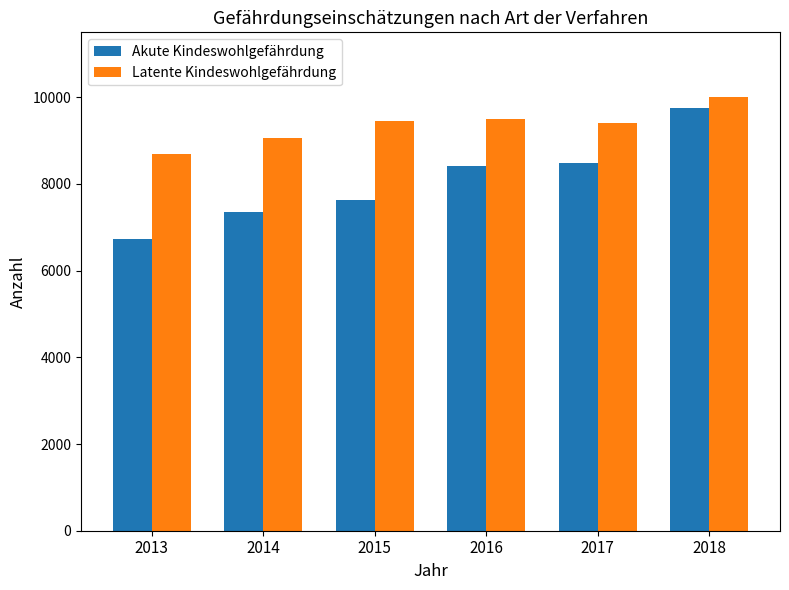

Which series changed the most between 2017 and 2018?

Akute Kindeswohlgefährdung